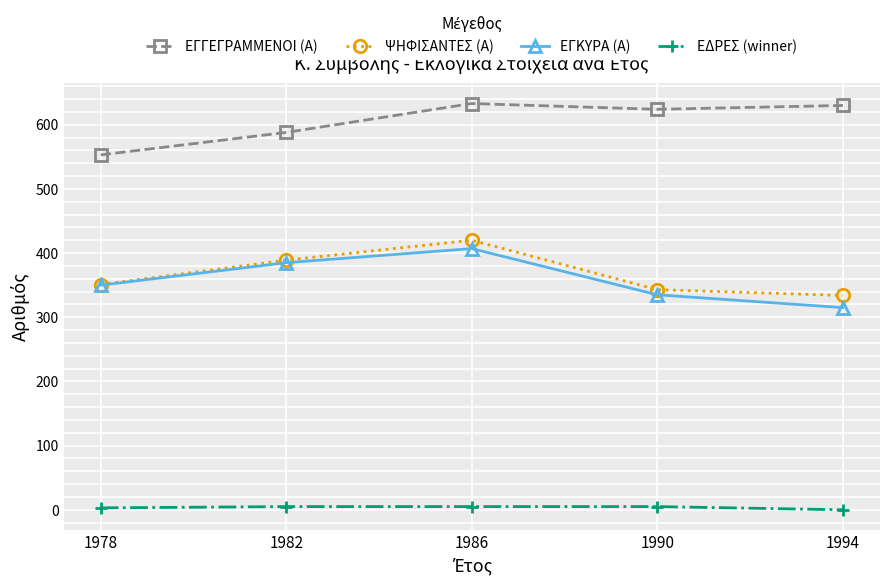

Rank the series at 1986 from lowest to highest value.

ΕΔΡΕΣ (winner), ΕΓΚΥΡΑ (Α), ΨΗΦΙΣΑΝΤΕΣ (Α), ΕΓΓΕΓΡΑΜΜΕΝΟΙ (Α)